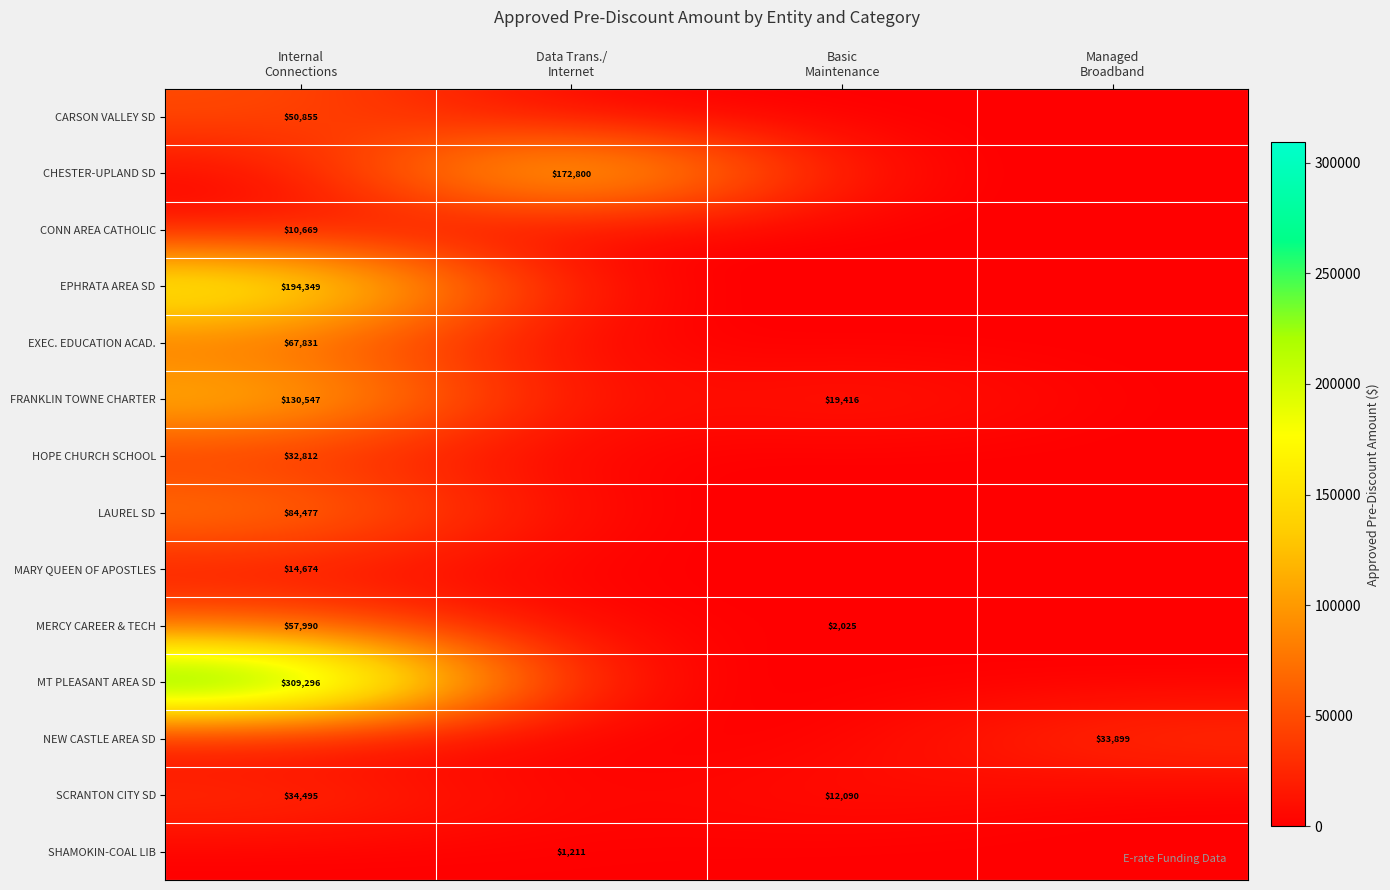

The value of MARY QUEEN OF APOSTLES at Basic Maintenance is 8388.5. True or false?

False